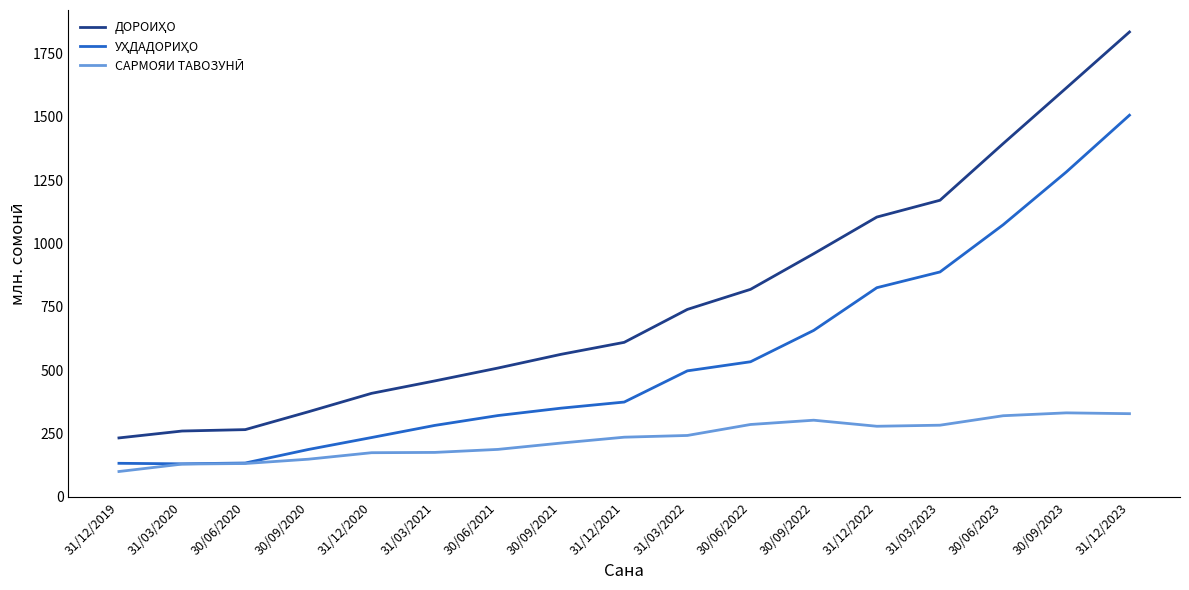

At which category is the sum across all series the highest?

31/12/2023